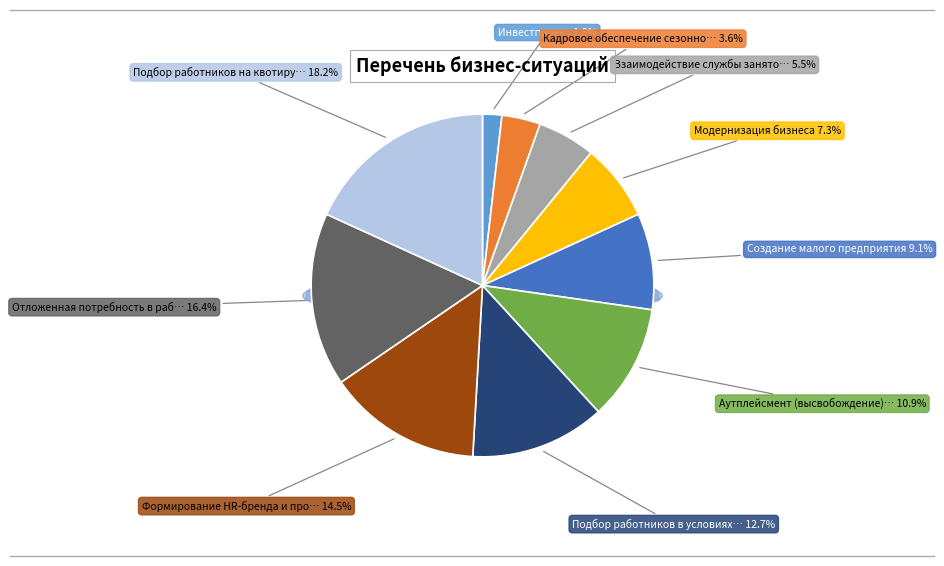

Does any single category account for the majority?

No